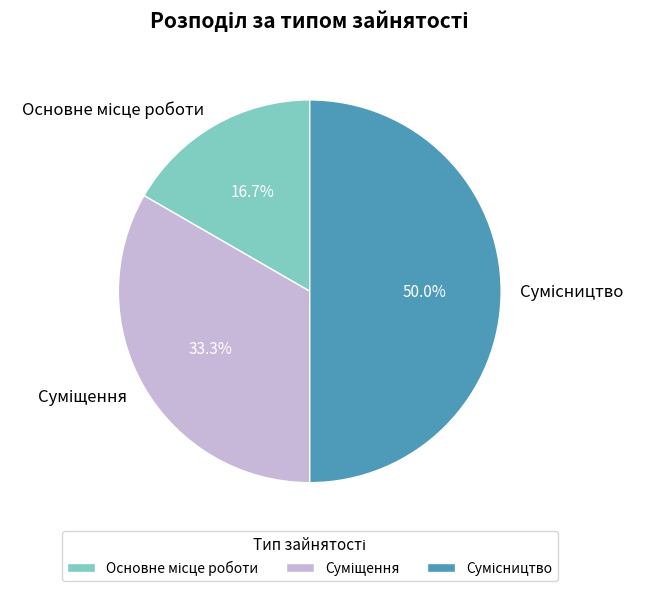

To the nearest percent, what percentage of the pie is Основне місце роботи?

17%